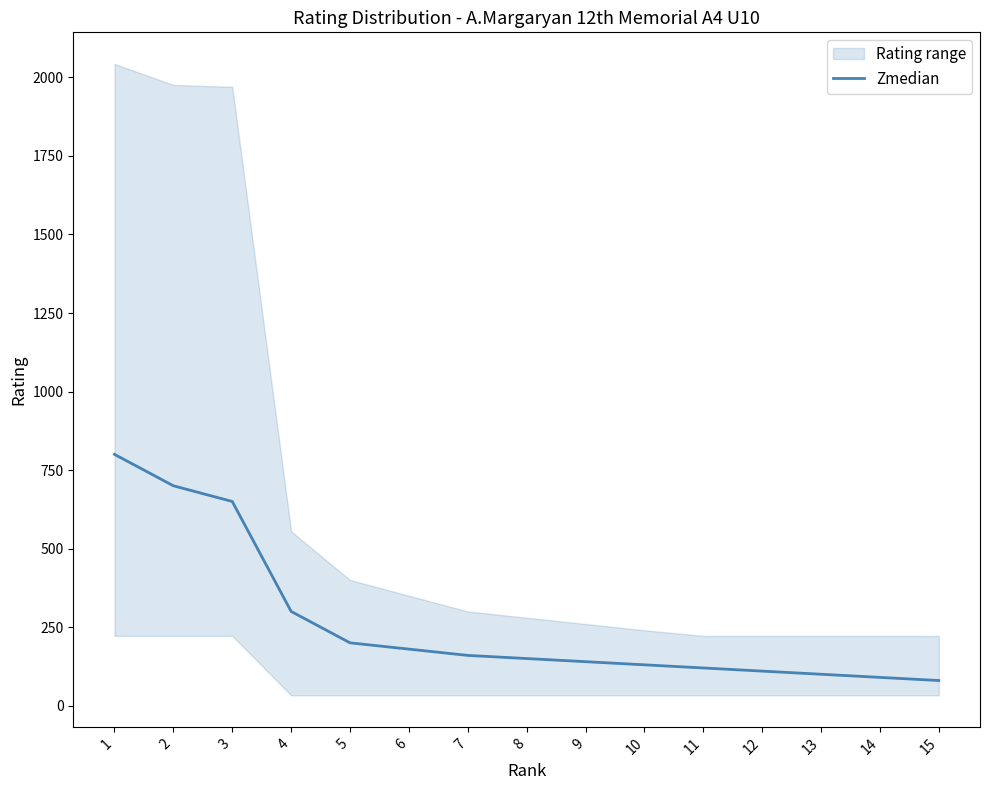

What is the change in value from 3 to 10?

-520